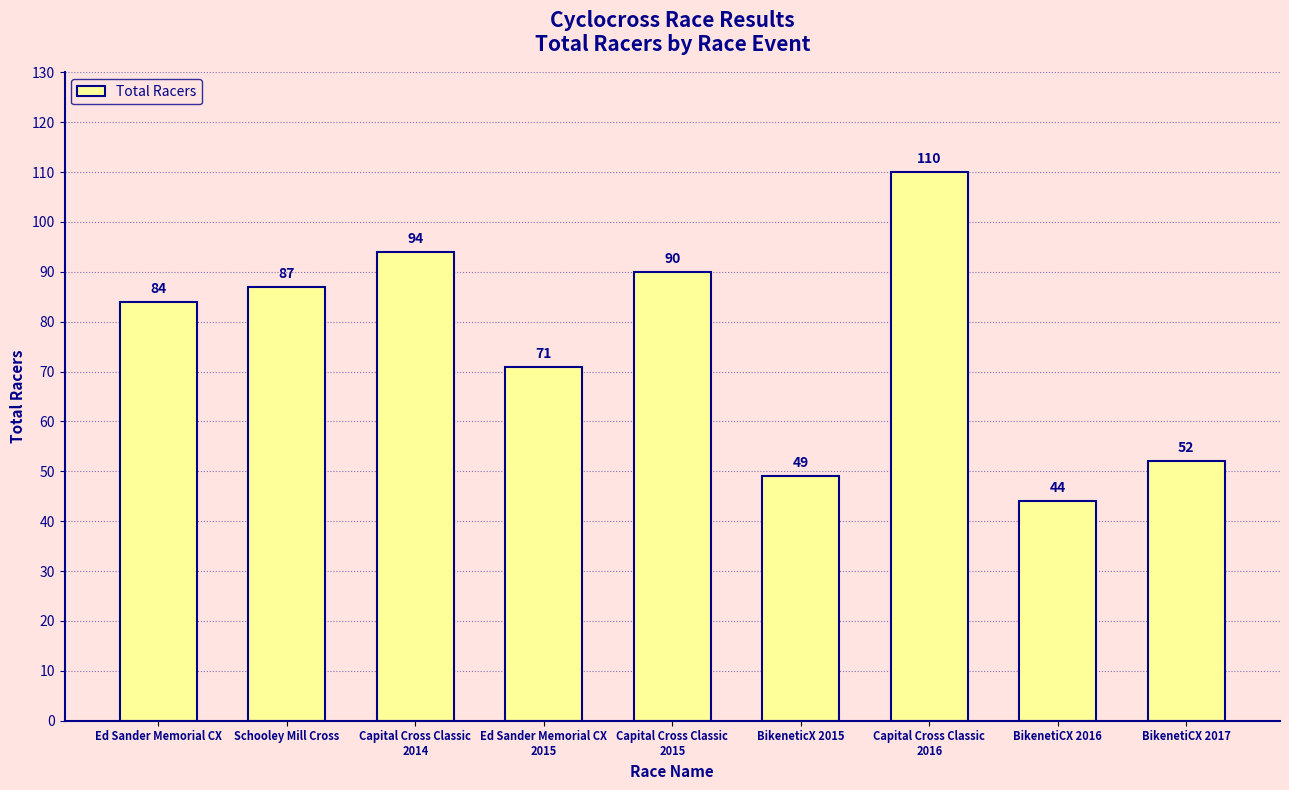

Reading left to right, extract all data points from this chart.

84	87	94	71	90	49	110	44	52